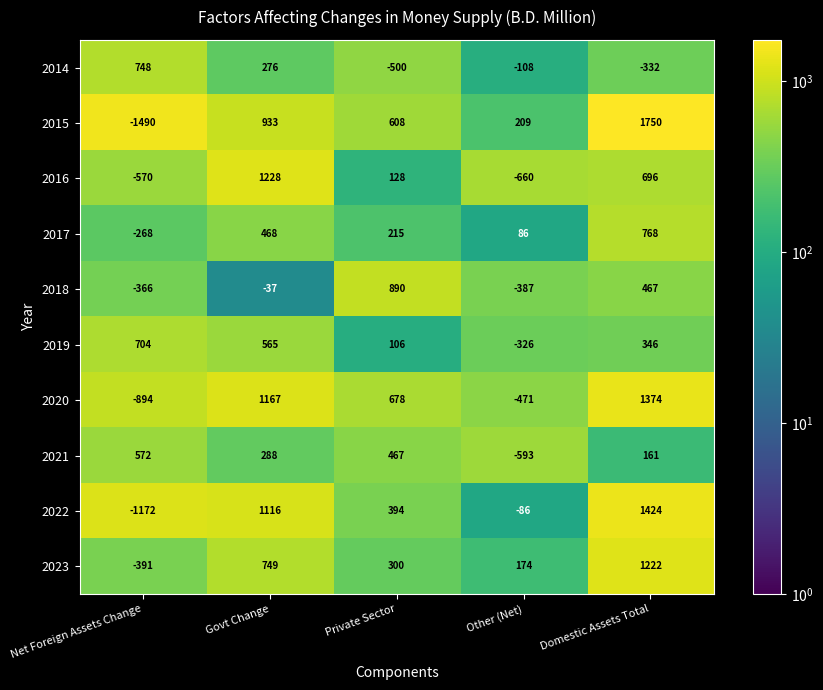

Where does the 2016 series first go above 128?

Govt Change